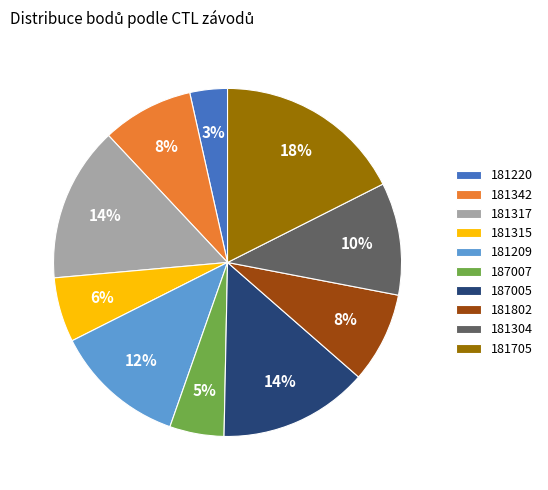

Which has a higher value, 181304 or 181317?

181317